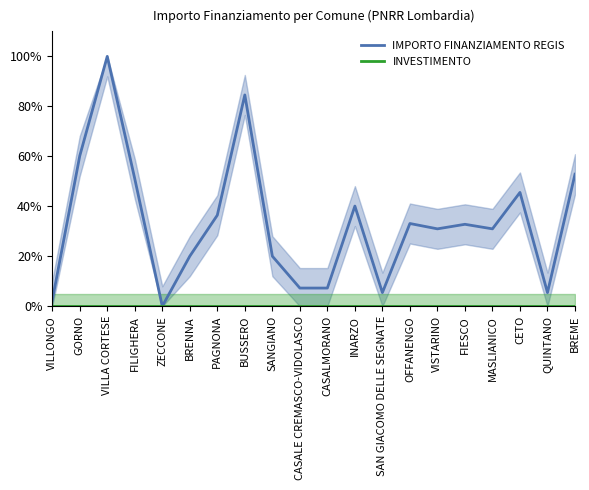

List the series in order of their overall mean, lowest first.

INVESTIMENTO, IMPORTO FINANZIAMENTO REGIS